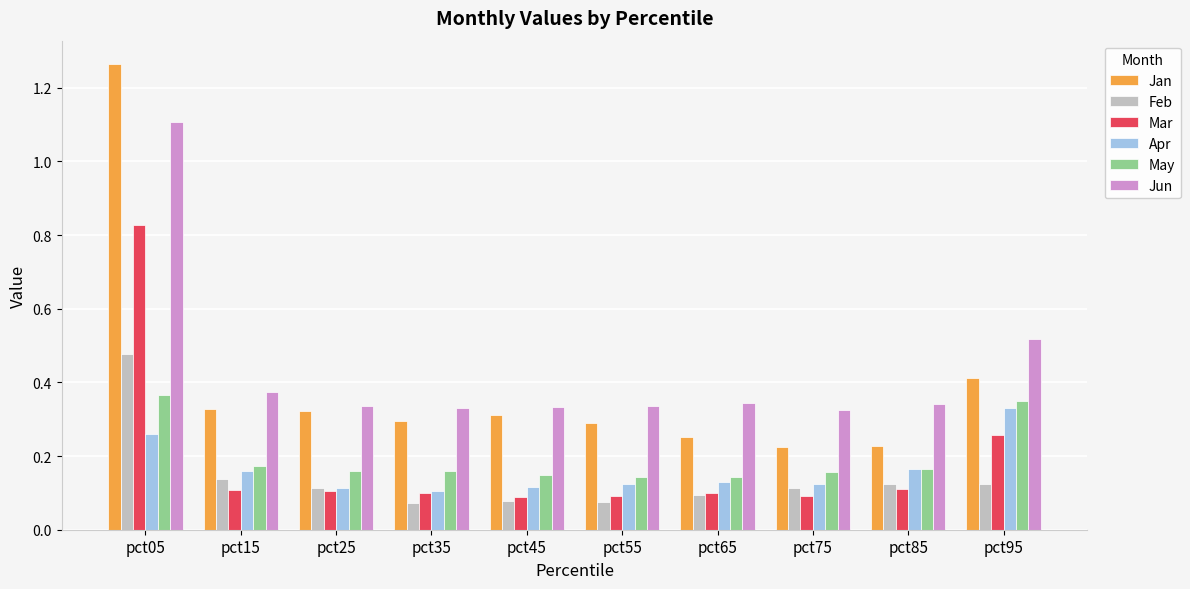

What is the total value across all series at pct65?

1.1